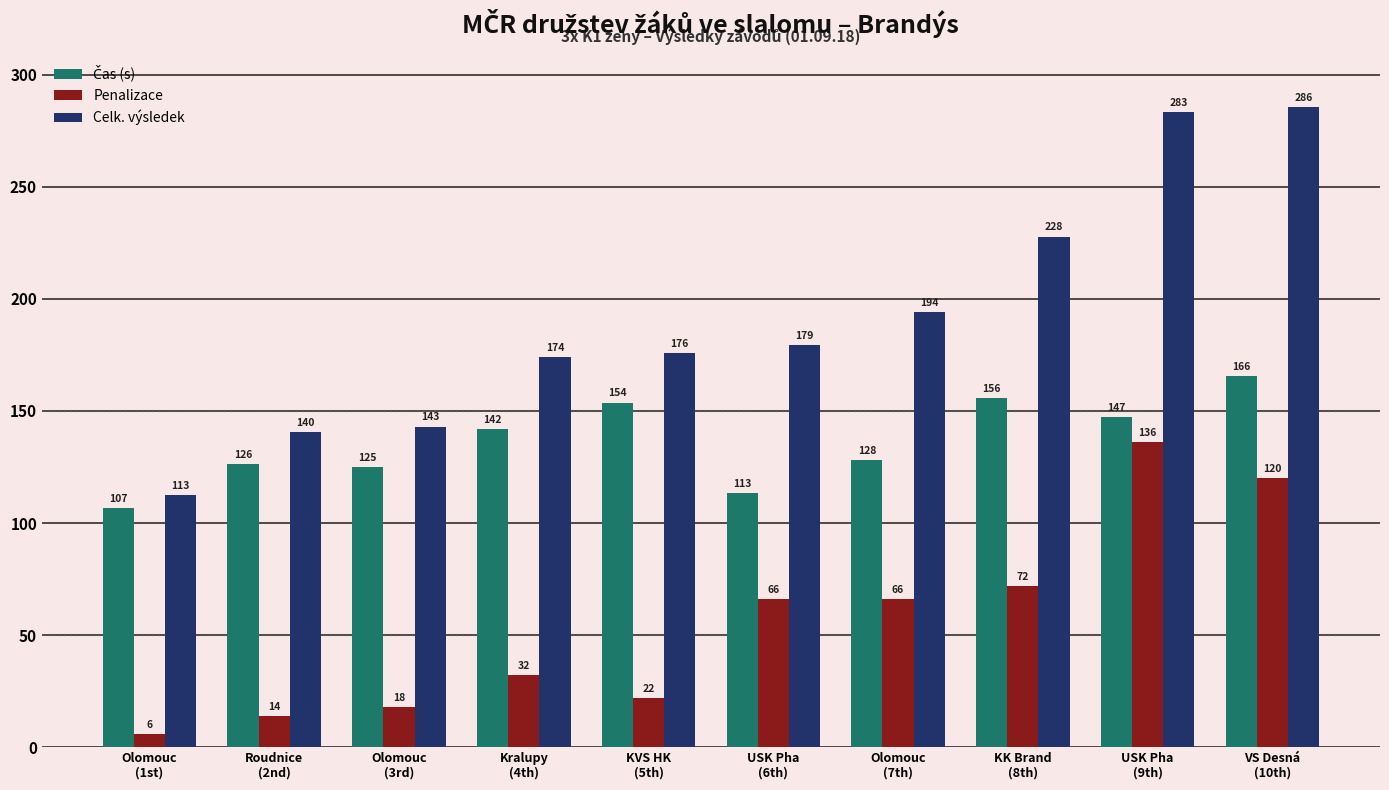

What is the label of the 9th bar from the left?

USK Pha
(9th)